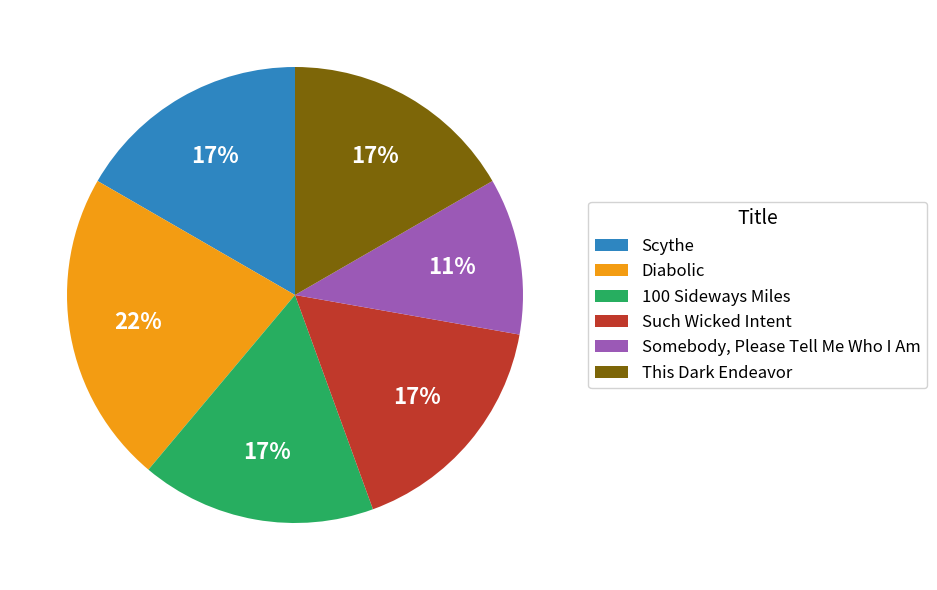

How many segments does this pie chart have?

6